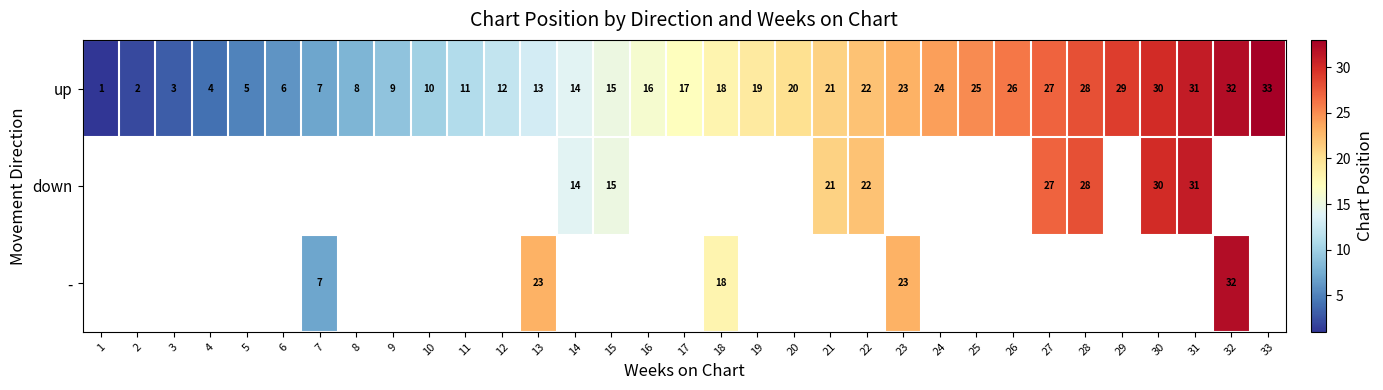

What is the difference between the maximum and minimum values in the up series?

32